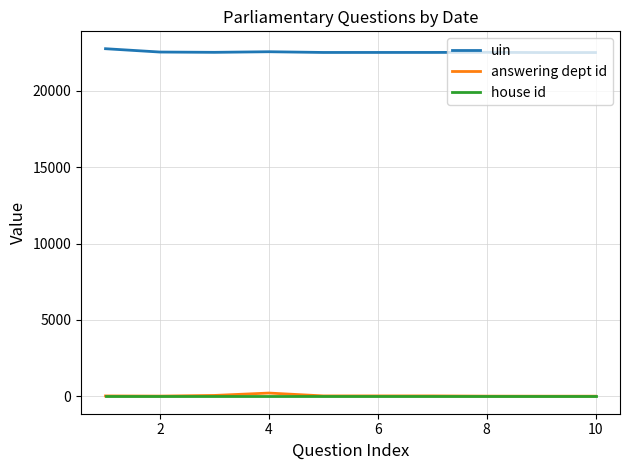

What is the maximum value shown in the chart?

22753